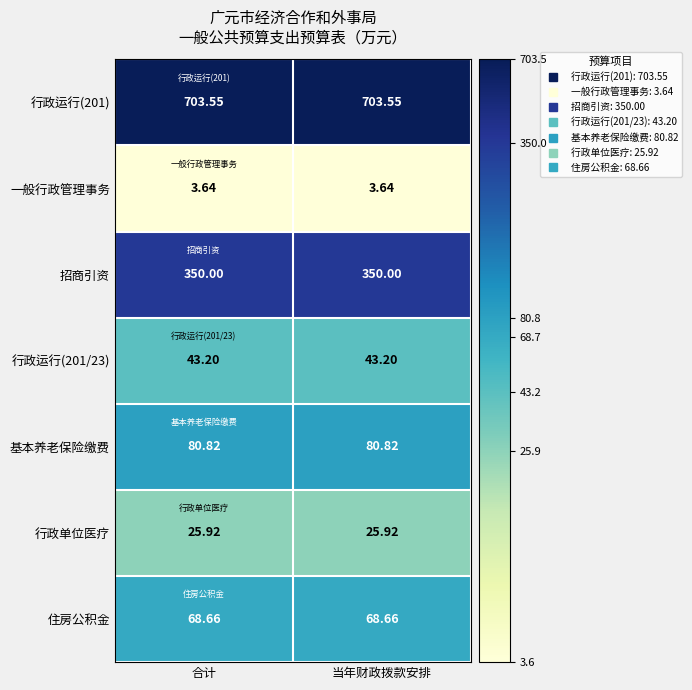

Is the value of 住房公积金 at 合计 greater than the value of 行政运行(201/23) at 合计?

Yes